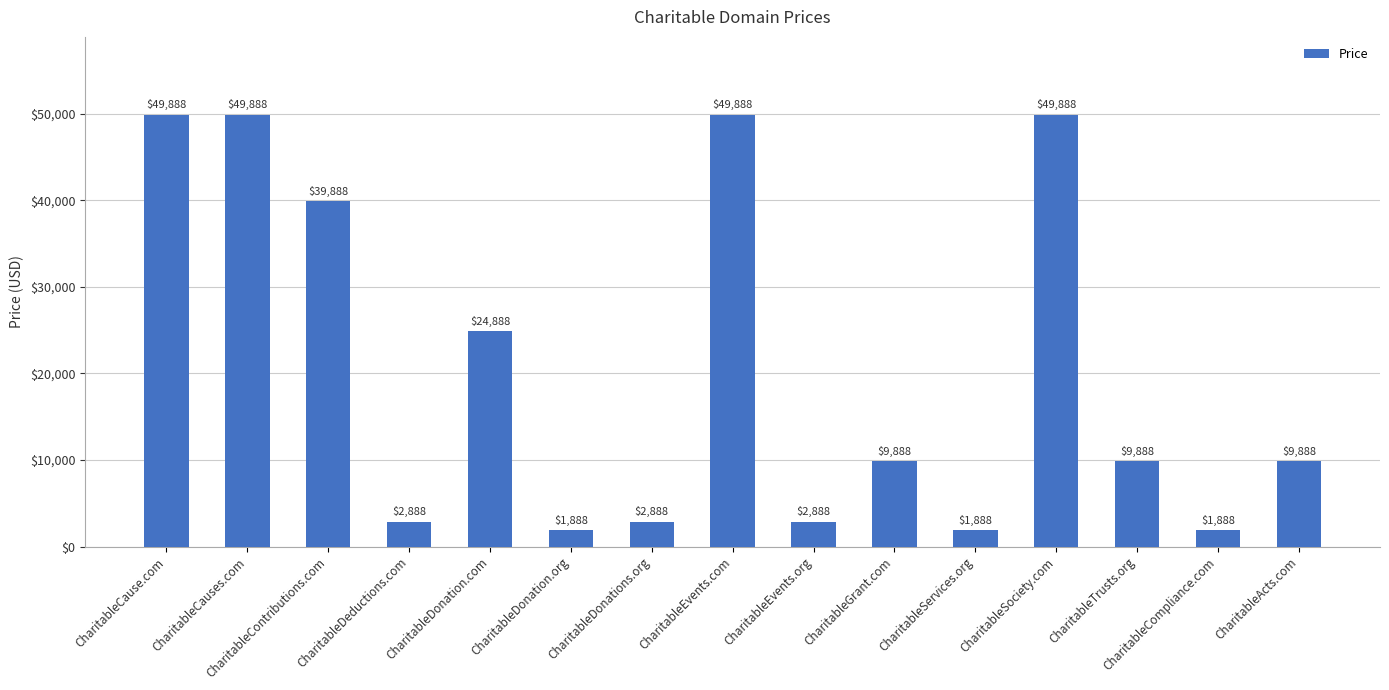

What is the difference between the values at CharitableActs.com and CharitableEvents.org?

7000